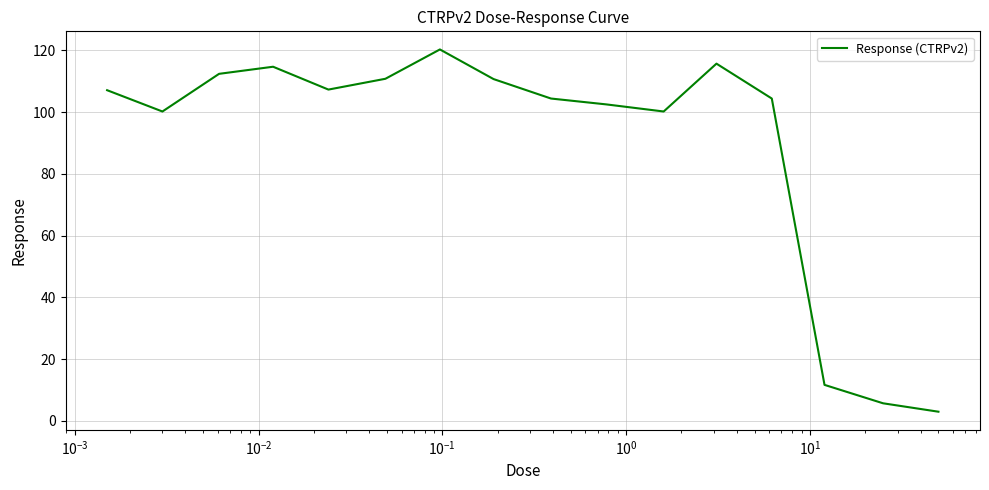

What is the minimum value shown in the chart?

3.0